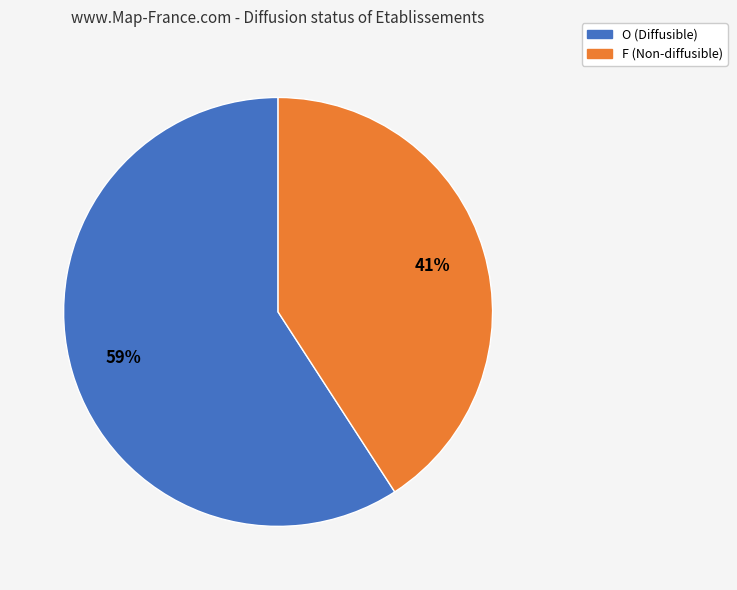

True or false: O accounts for 53% of the total.

False